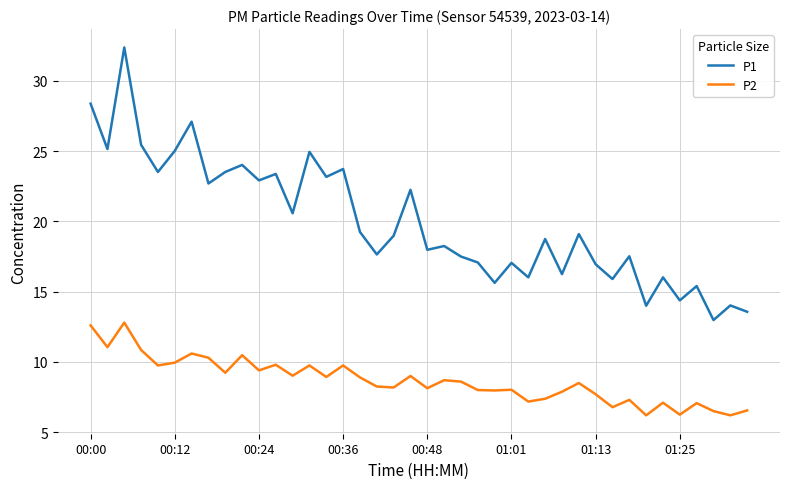

Rank the series by their maximum value, from highest to lowest.

P1, P2